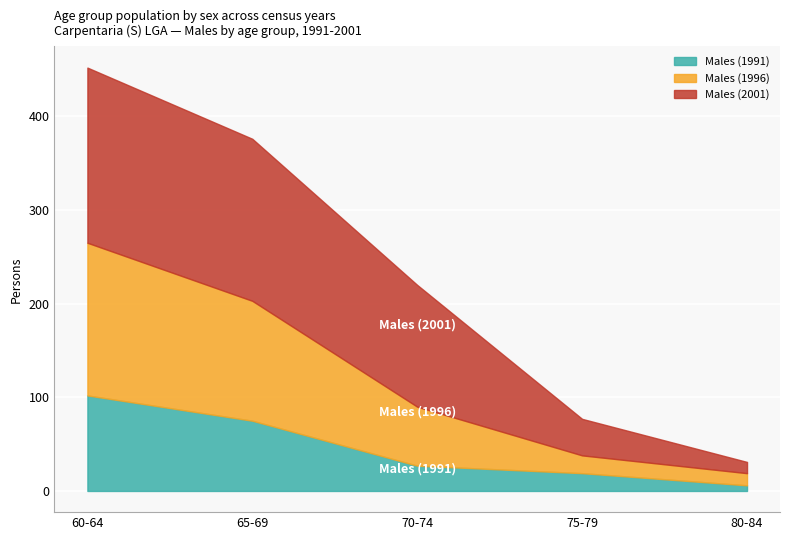

Read the Males (1996) value at 70-74, to the nearest 5.

65